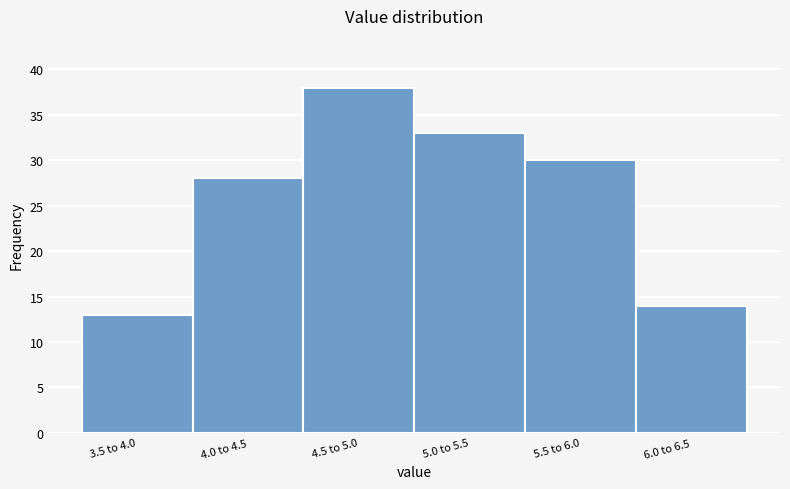

Reading left to right, what are all the values shown in this chart?

13	28	38	33	30	14